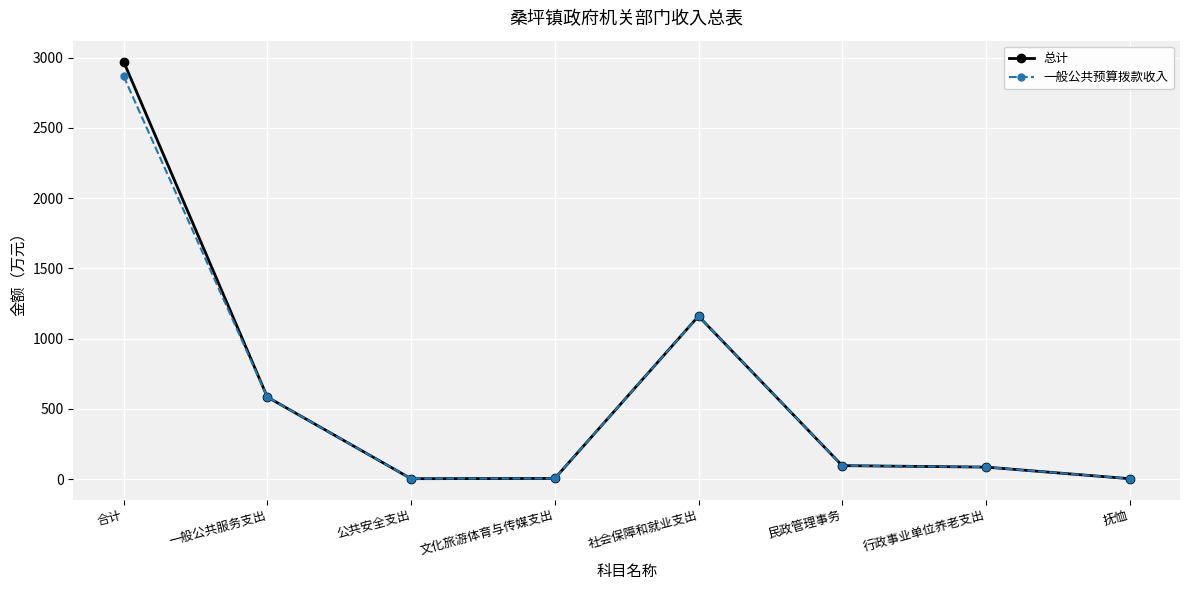

True or false: 一般公共预算拨款收入 has a value of 2868.3 at 合计.

True